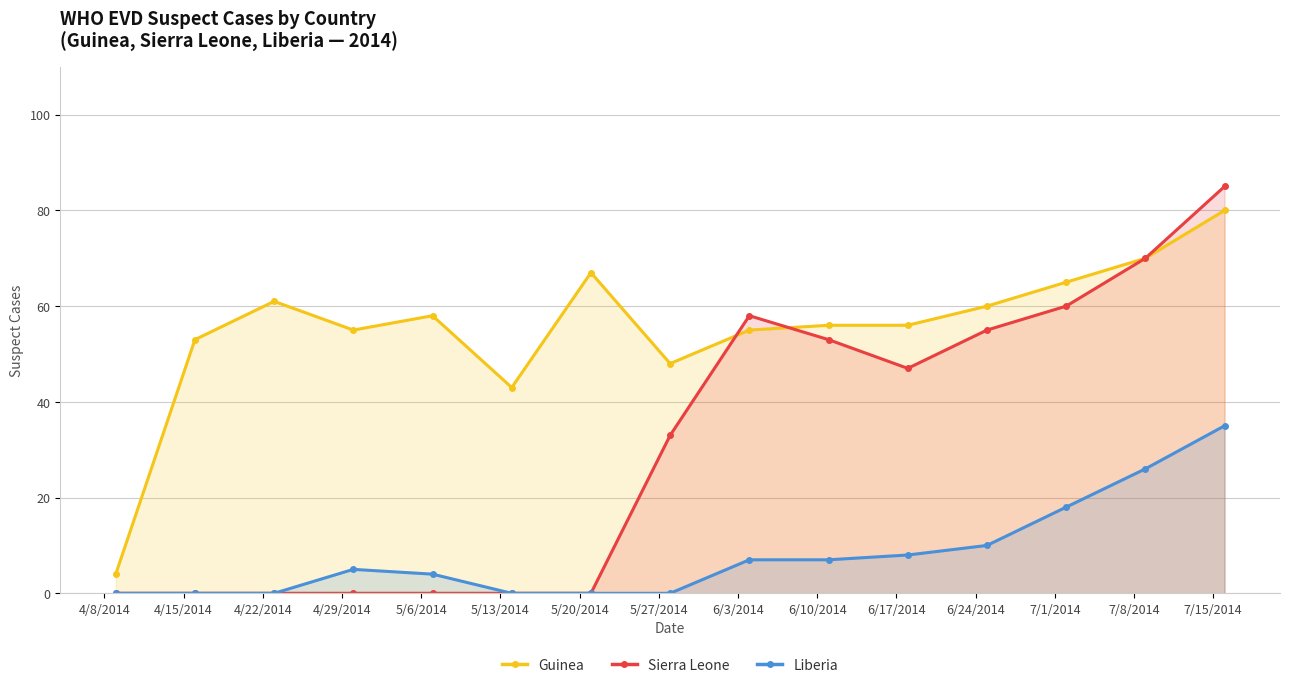

What are all the series names shown in the legend?

Guinea, Sierra Leone, Liberia